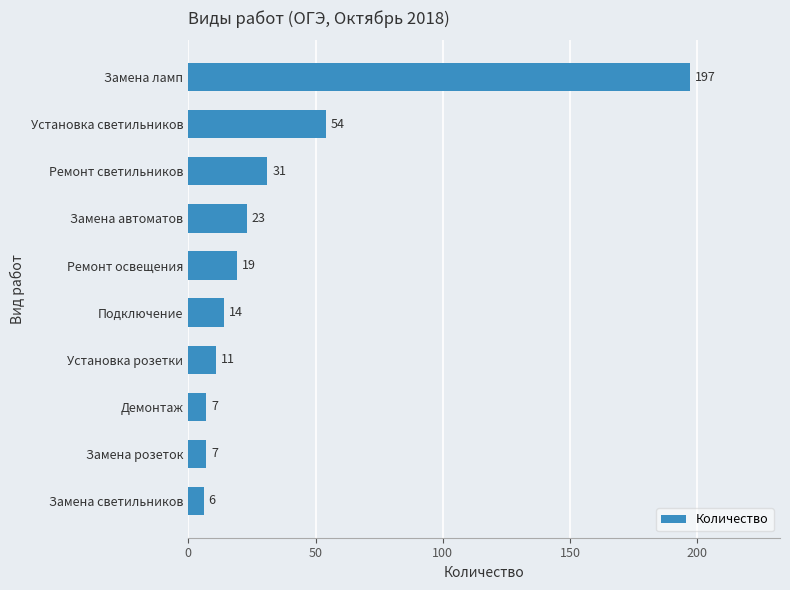

The chart shows a value of 197 at Замена ламп. True or false?

True